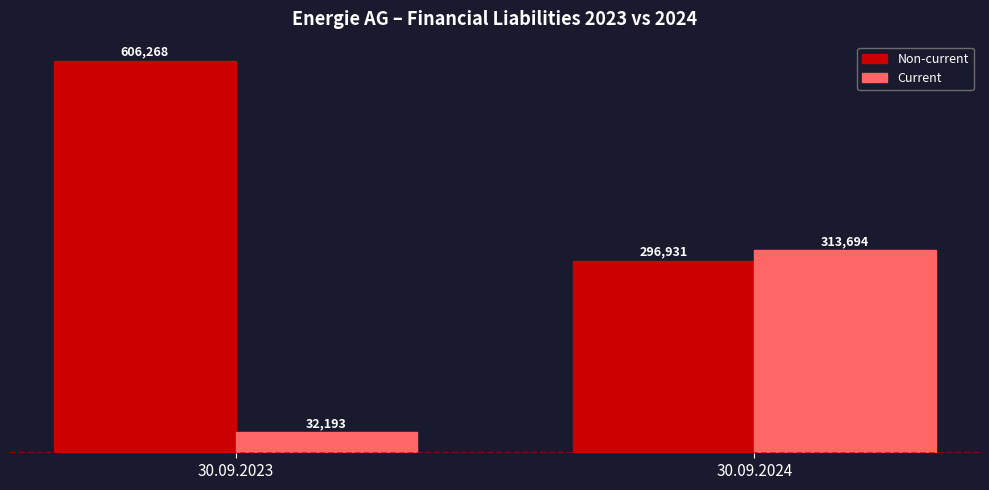

What is the average value of the Current series?

172944.0